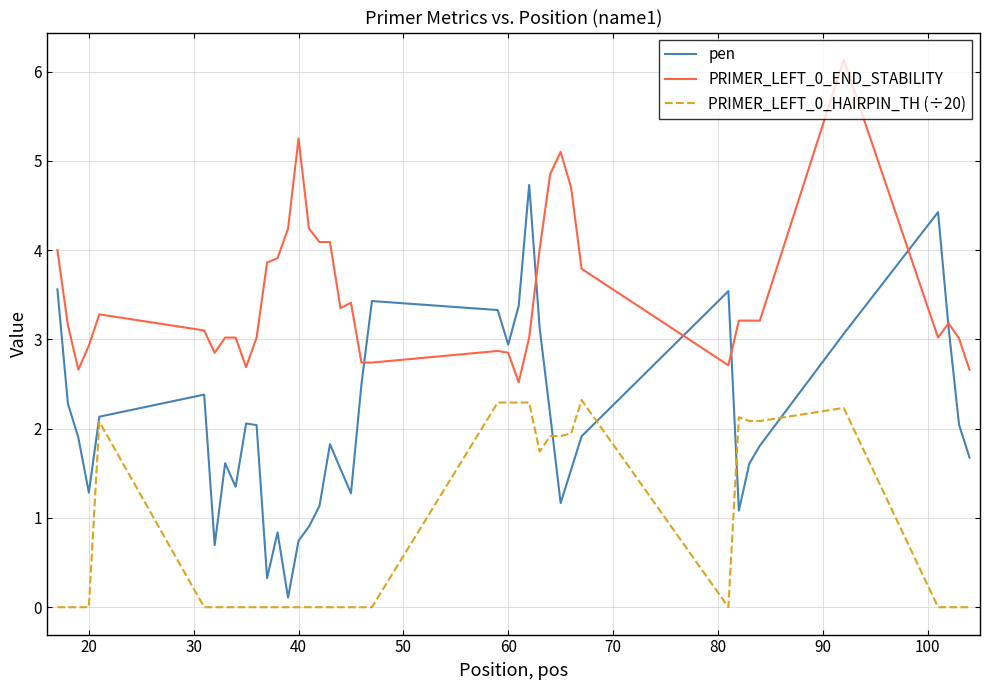

True or false: PRIMER_LEFT_0_HAIRPIN_TH (÷20) and PRIMER_LEFT_0_END_STABILITY cross at least once.

False